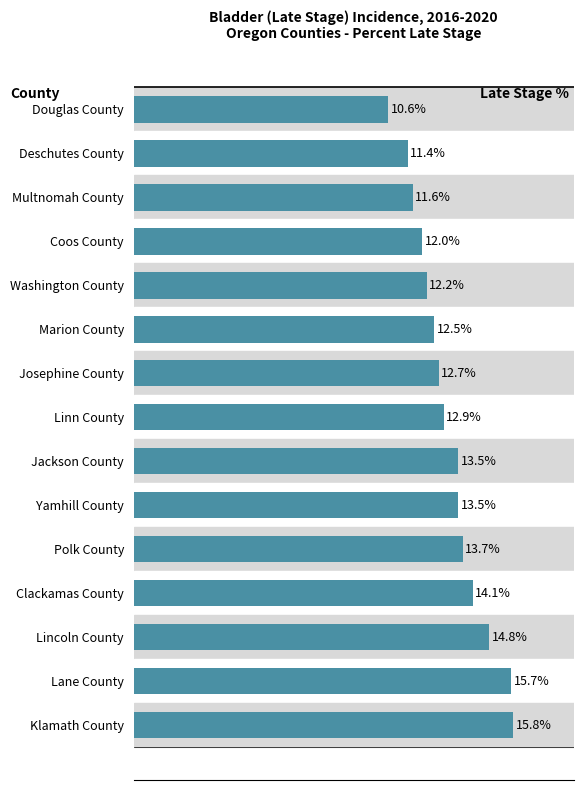

What is the label of the 15th bar from the top?

Klamath County